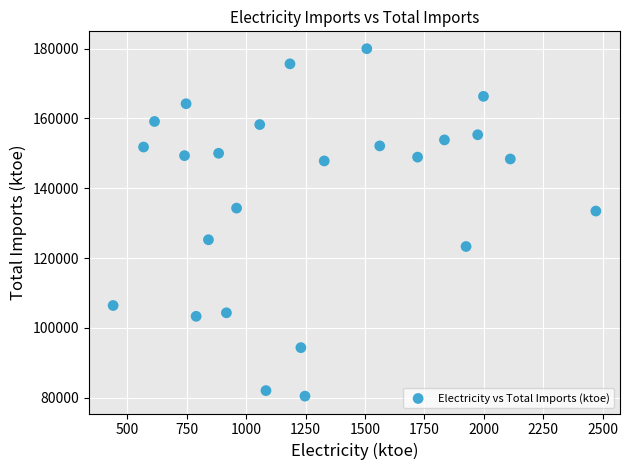

What is the range of Y values (max minus min)?

99481.7